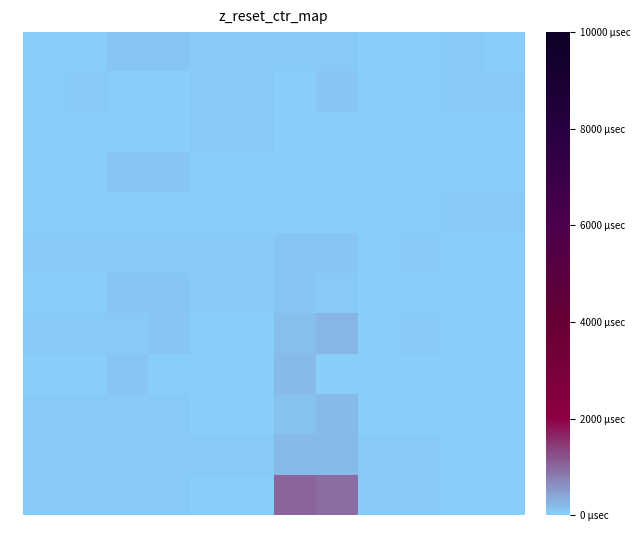

How many series are shown in this chart?

12